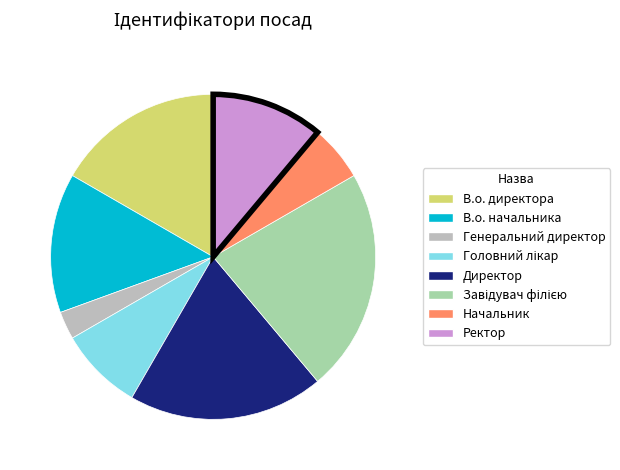

Is Директор the majority of the pie?

No